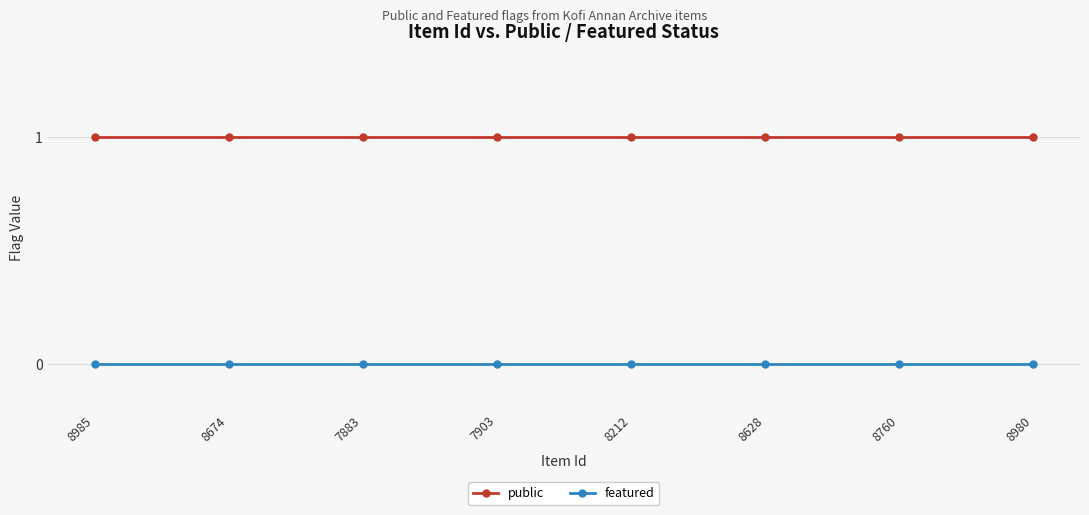

True or false: featured has a value of 0 at 8760.

True